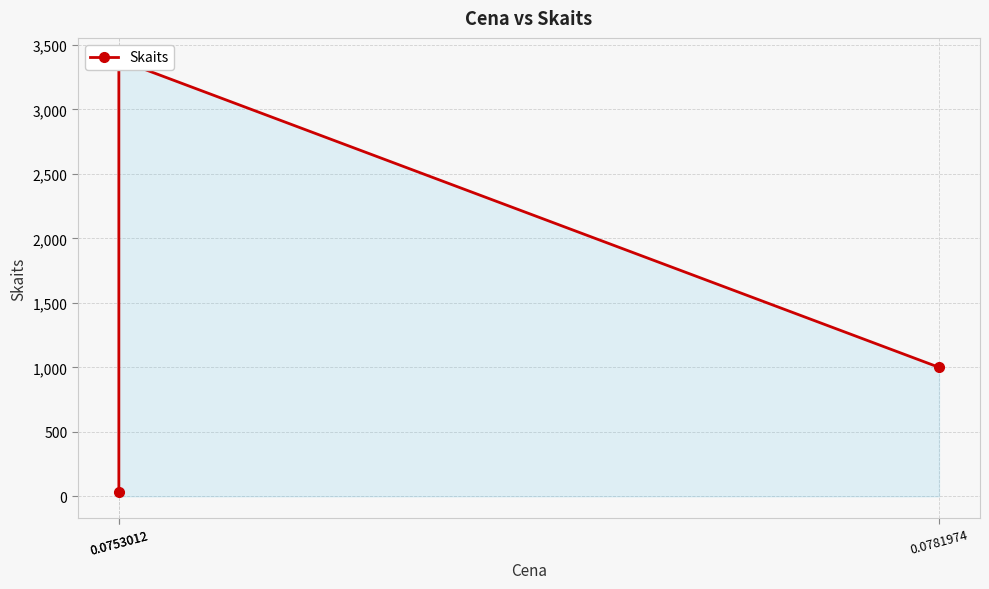

True or false: the data shows 3385 at 0.0753012.

True